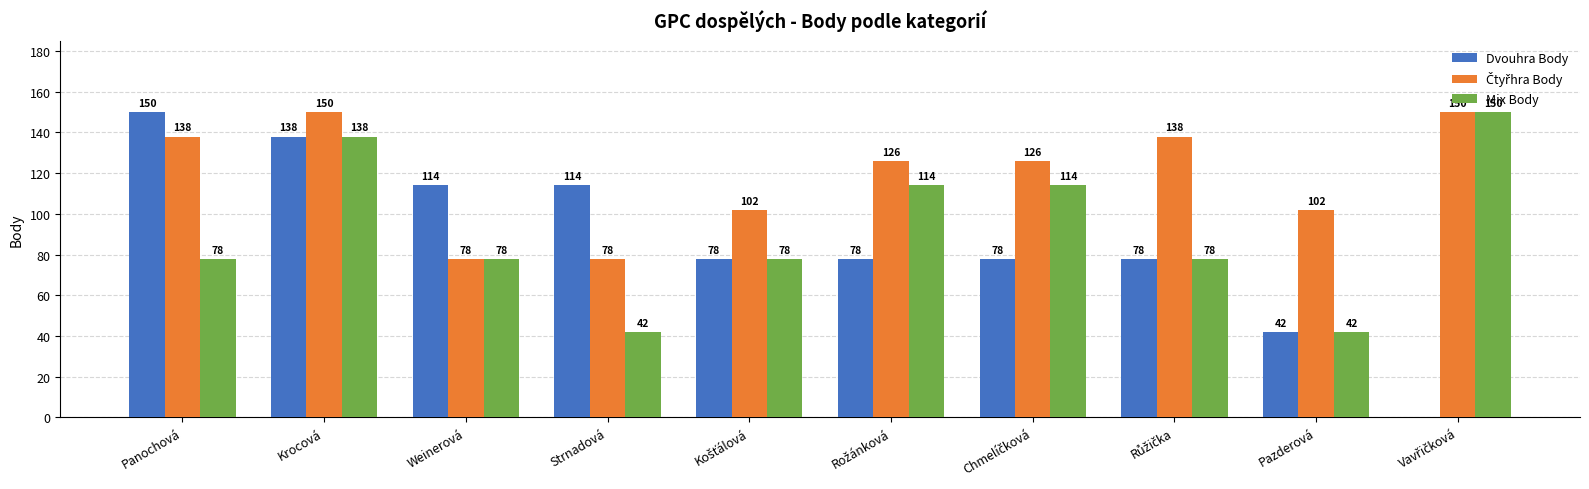

The Dvouhra Body series shows 114 at Strnadová. True or false?

True